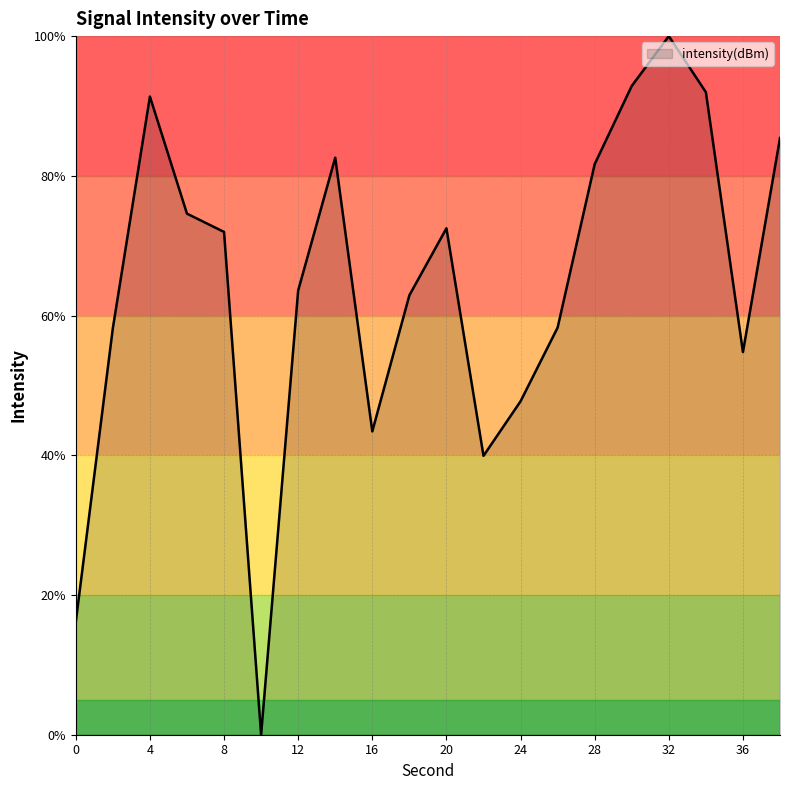

What is the greatest value displayed?

100.0